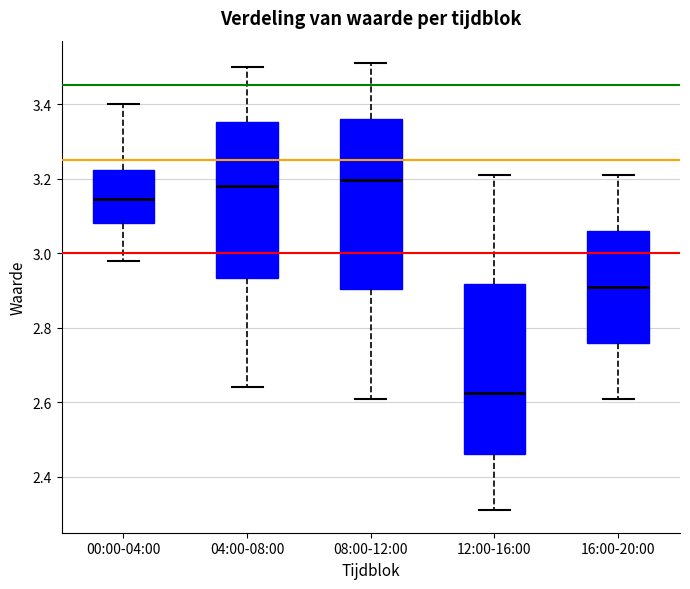

Reading left to right, transcribe this box plot: for each box, give where its median line is, the range the box spans, and where its two whiskers end, as read against the y-axis. The values are not printed on the chart, so give them approximately, as read against the axis.

00:00-04:00: median 3.14, box 3.08 to 3.22, whiskers 2.98 to 3.40
04:00-08:00: median 3.18, box 2.94 to 3.36, whiskers 2.64 to 3.50
08:00-12:00: median 3.20, box 2.90 to 3.36, whiskers 2.62 to 3.52
12:00-16:00: median 2.62, box 2.46 to 2.92, whiskers 2.32 to 3.22
16:00-20:00: median 2.92, box 2.76 to 3.06, whiskers 2.62 to 3.22